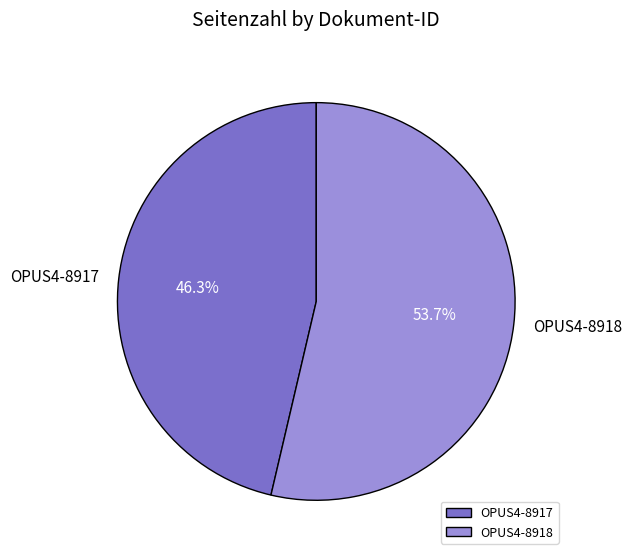

Is there any slice that represents more than half of the pie?

Yes